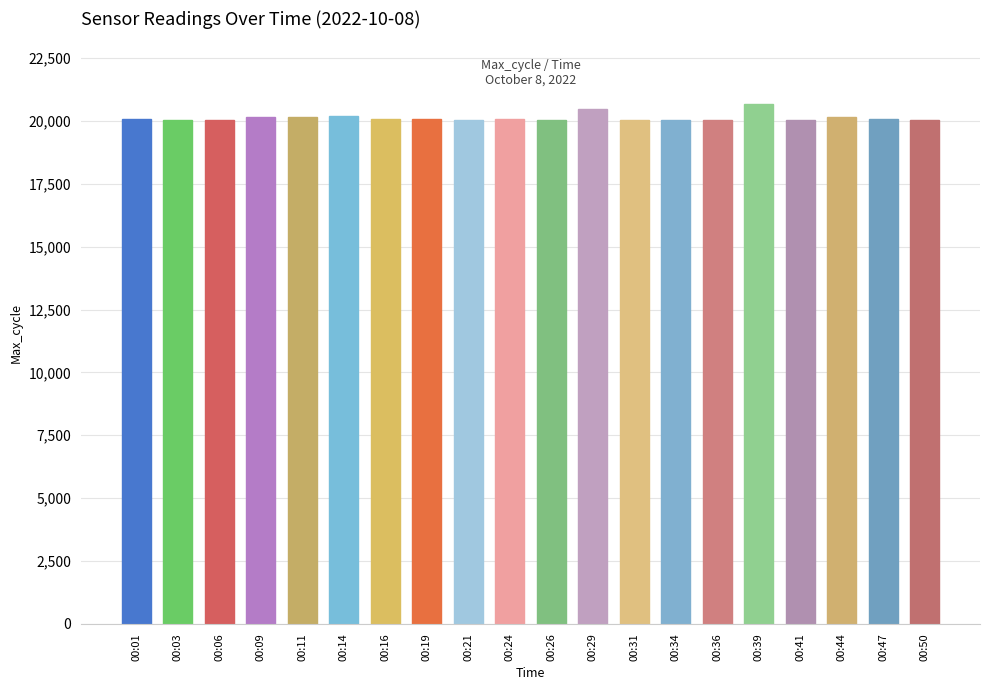

What is the minimum value shown in the chart?

20049